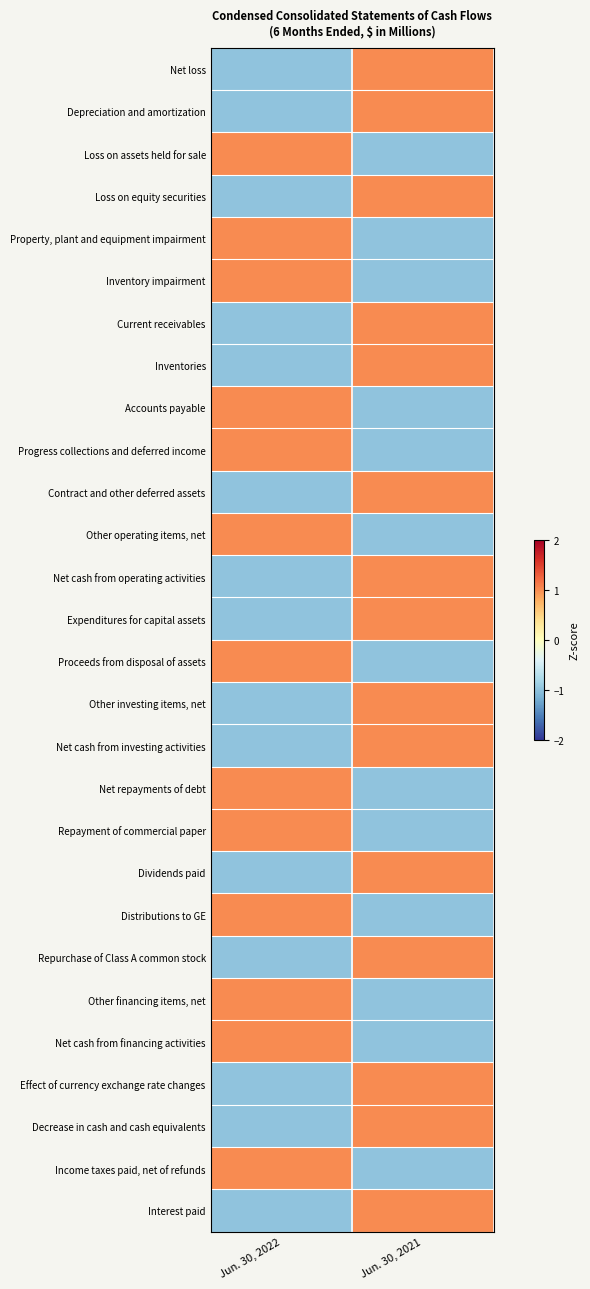

What is the smallest value displayed?

-1